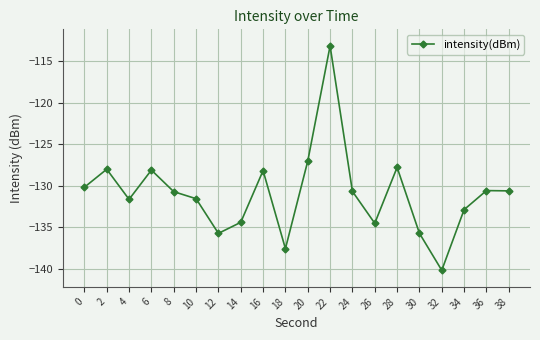

What is the change in value from 0 to 28?

+2.4